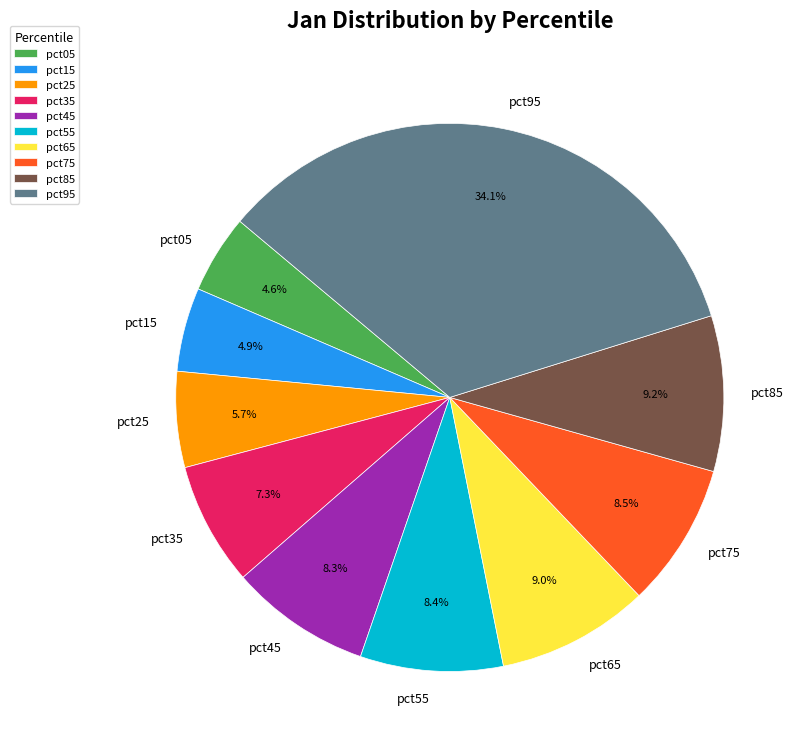

Which has a higher value, pct25 or pct45?

pct45